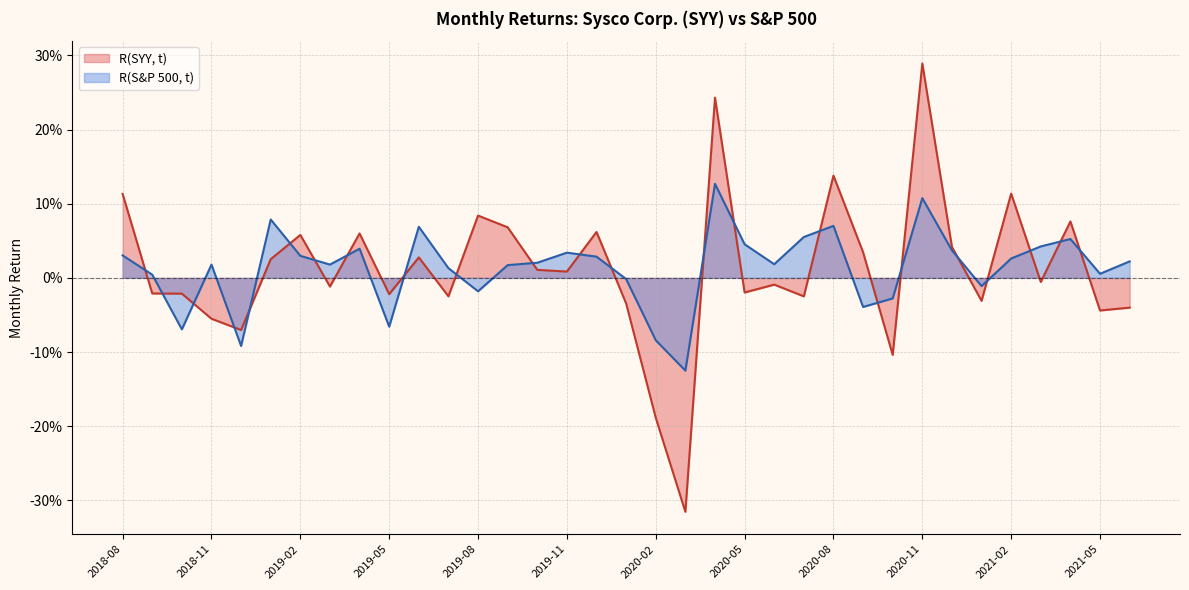

What is the highest value of the R(S&P 500, t) series?

0.1